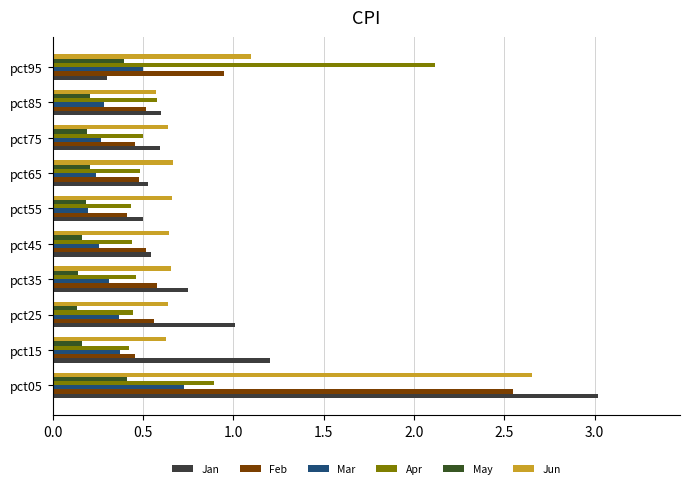

Reading right to left, list all the values displayed in this chart.

Jan: 0.3	0.6	0.6	0.5	0.5	0.5	0.7	1.0	1.2	3.0
Feb: 0.9	0.5	0.5	0.5	0.4	0.5	0.6	0.6	0.5	2.5
Mar: 0.5	0.3	0.3	0.2	0.2	0.3	0.3	0.4	0.4	0.7
Apr: 2.1	0.6	0.5	0.5	0.4	0.4	0.5	0.4	0.4	0.9
May: 0.4	0.2	0.2	0.2	0.2	0.2	0.1	0.1	0.2	0.4
Jun: 1.1	0.6	0.6	0.7	0.7	0.6	0.7	0.6	0.6	2.7